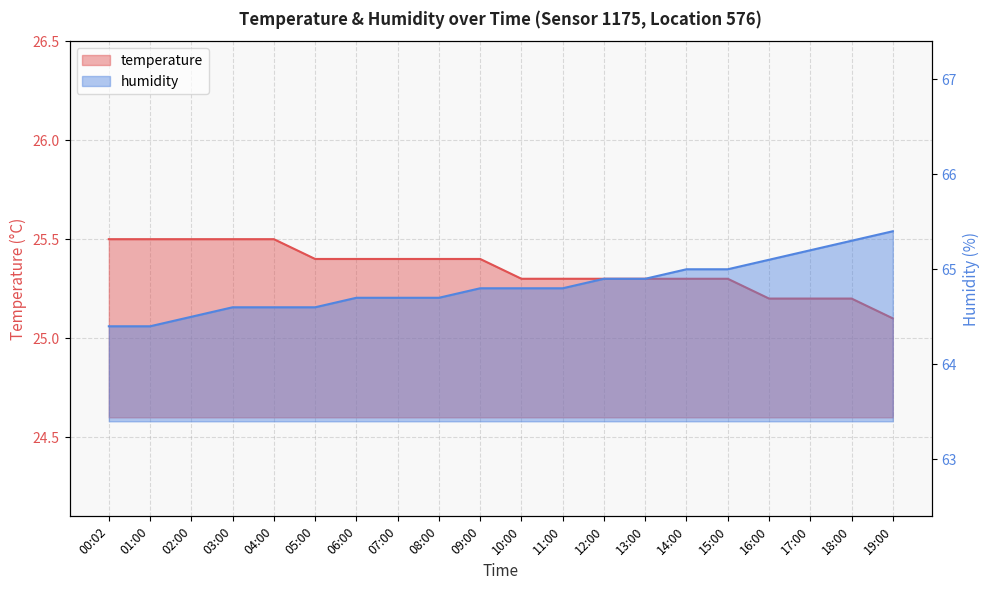

True or false: humidity and temperature cross at least once.

False